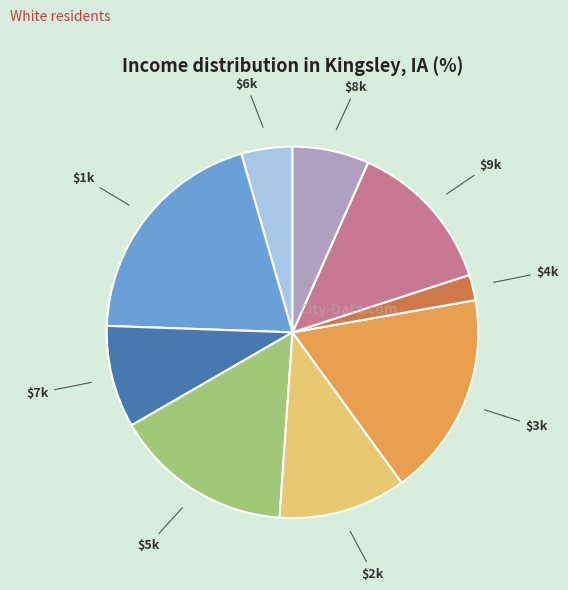

Is there any slice that represents more than half of the pie?

No